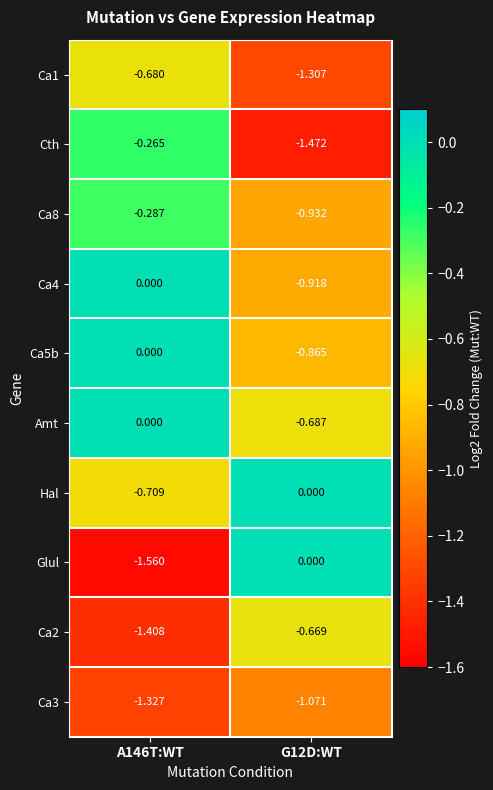

Between A146T:WT and G12D:WT, which series saw the biggest shift?

Glul